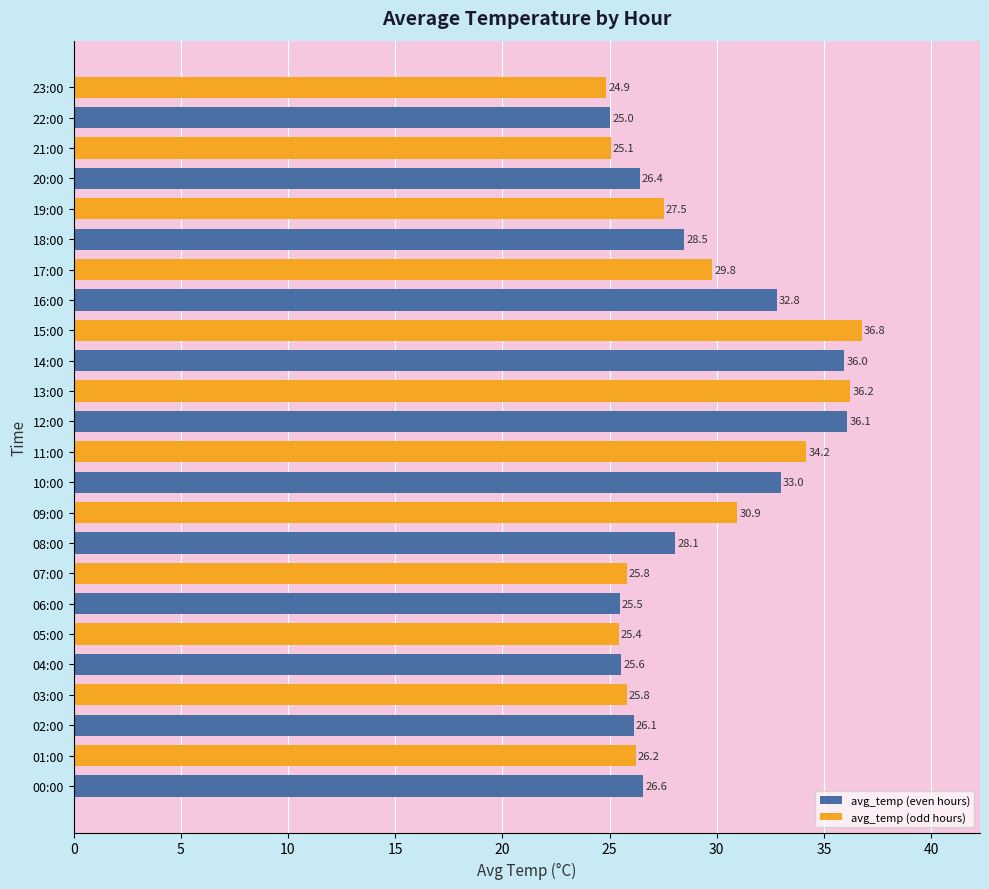

What is the approximate value at 15:00?

36.8